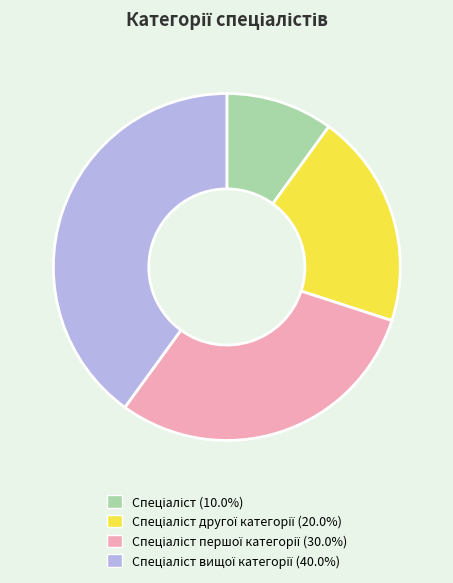

How many slices are in this pie chart?

4